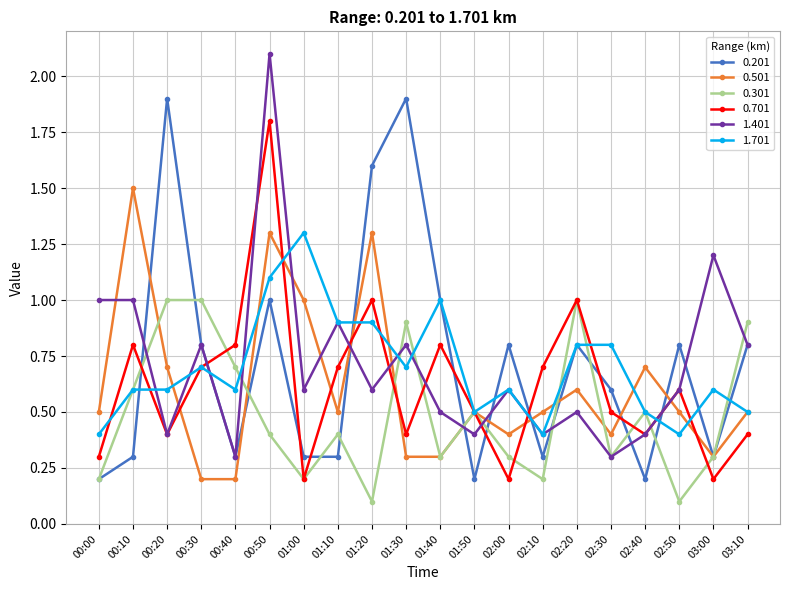

The value of 1.401 at 02:20 is 0.5. True or false?

True